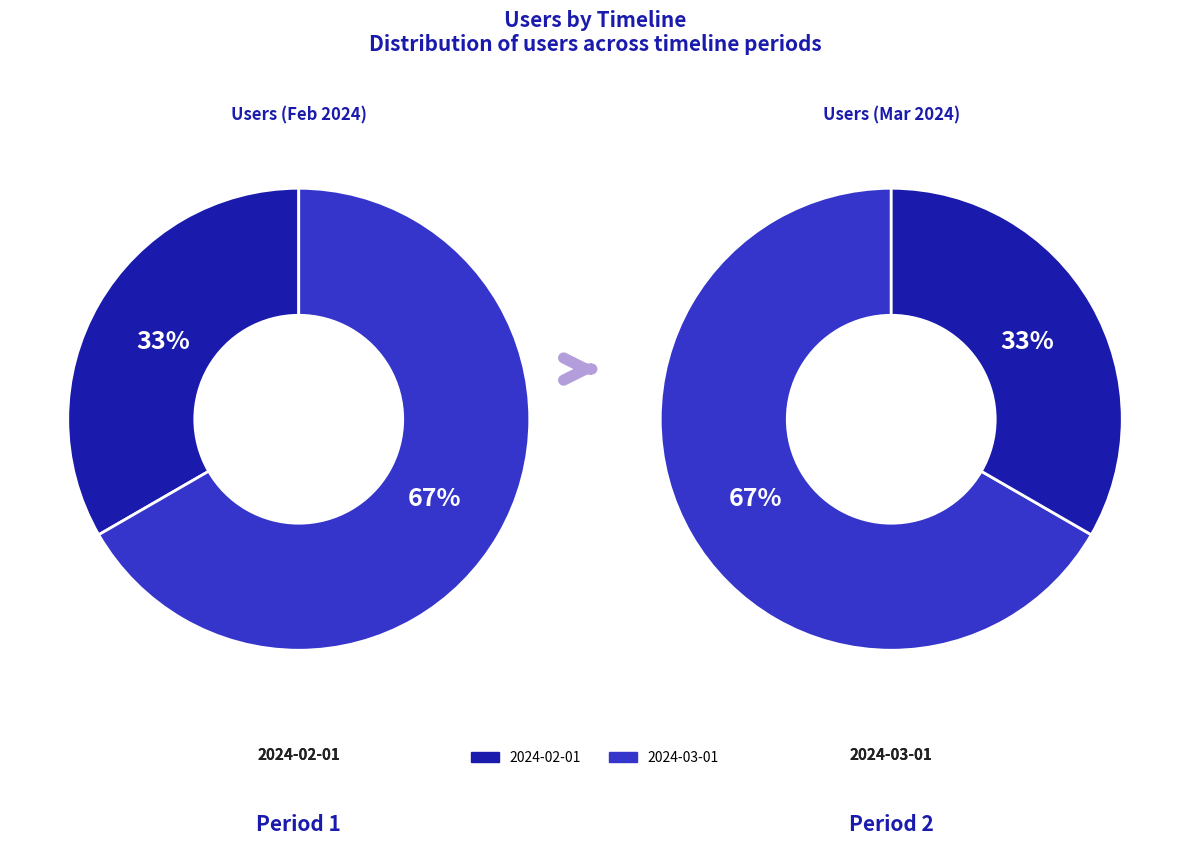

Combined, what portion of the pie is 2024-03-01T00:00:00.000Z and 2024-02-01T00:00:00.000Z?

100.0%